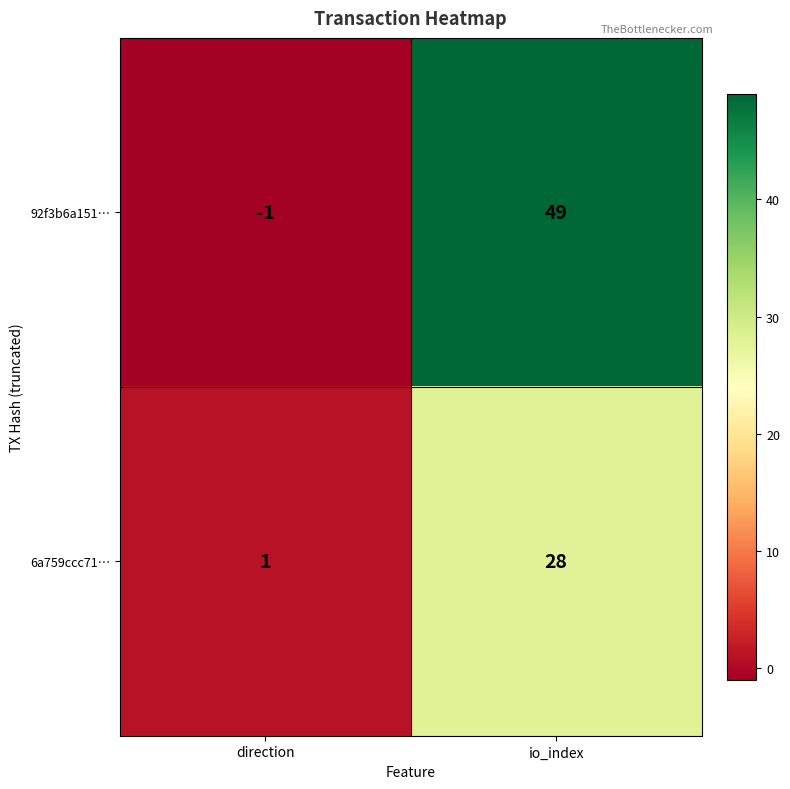

Which series has the largest range (max minus min)?

92f3b6a151…